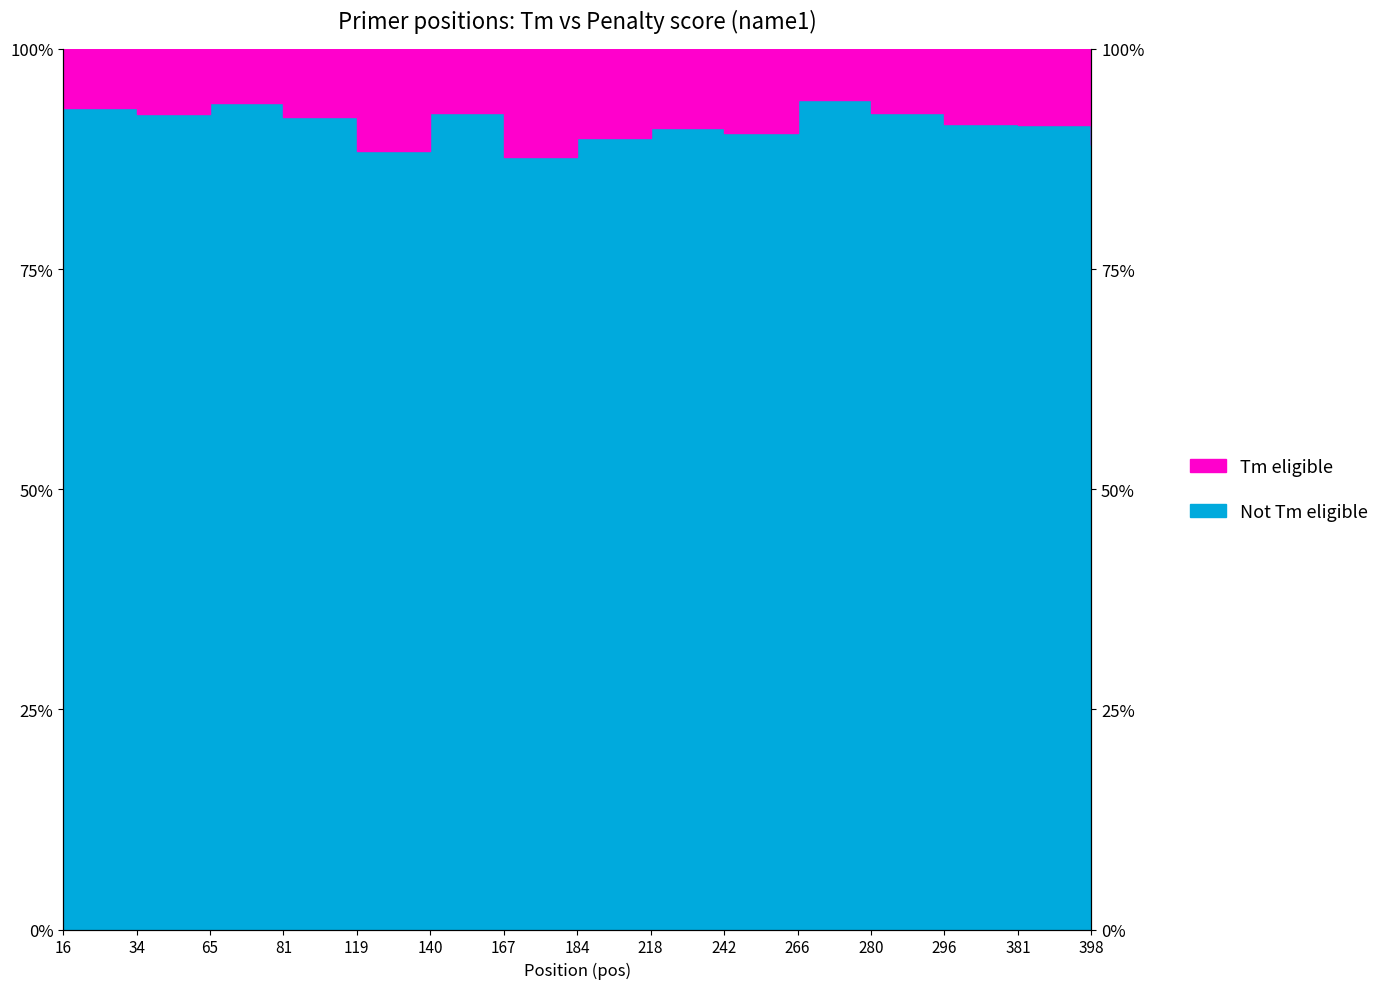

At which label is the value closest to 90?

184